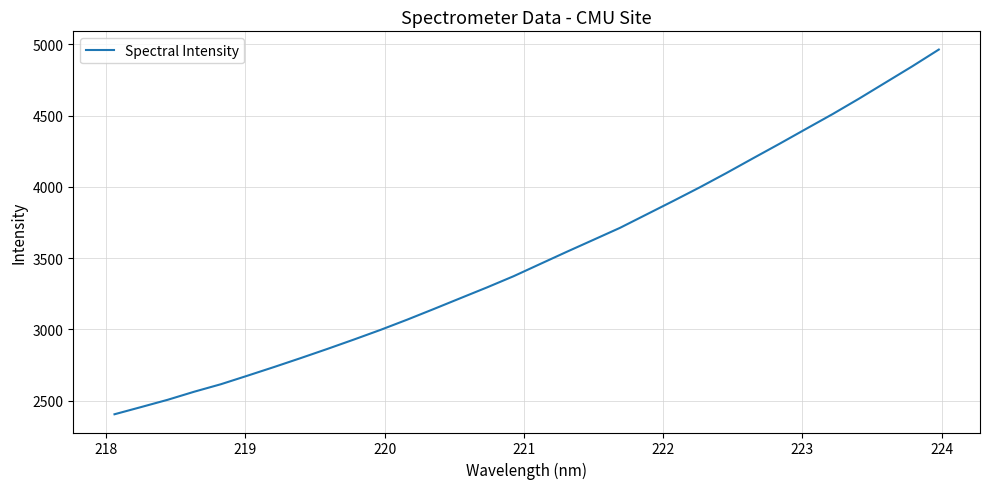

What is the maximum value shown in the chart?

4962.8